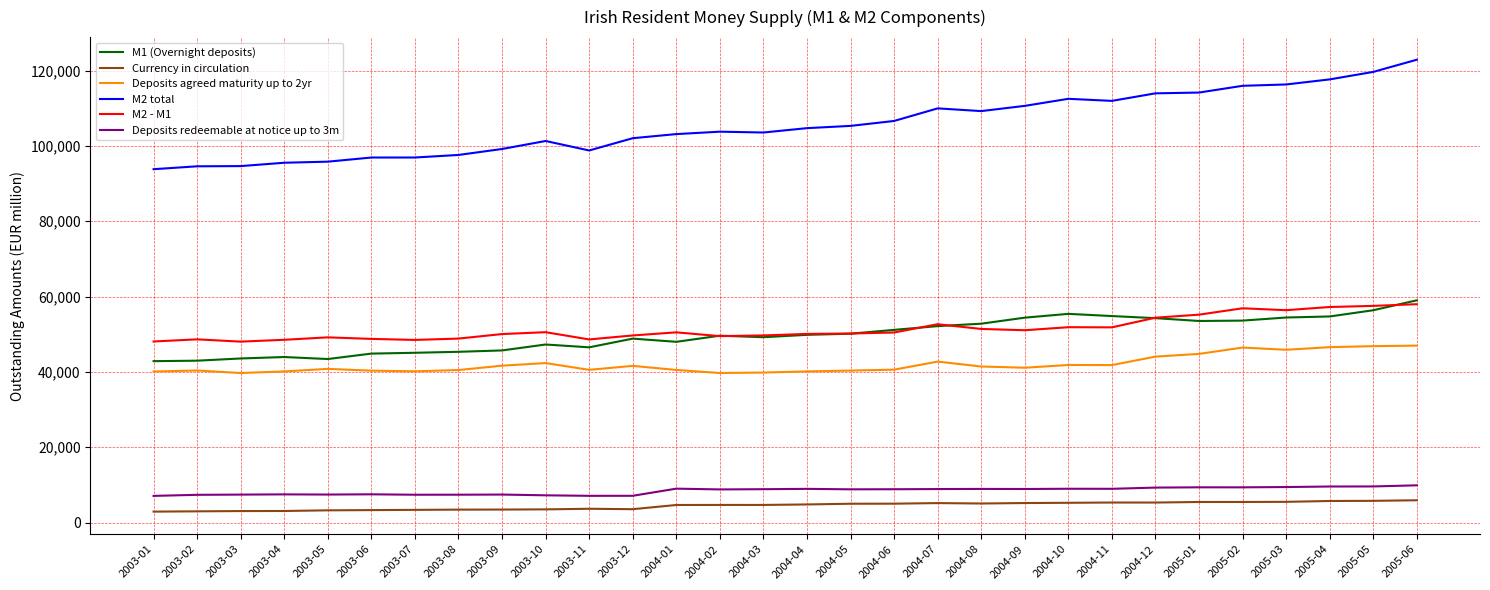

True or false: M2 total and Currency in circulation cross at least once.

False